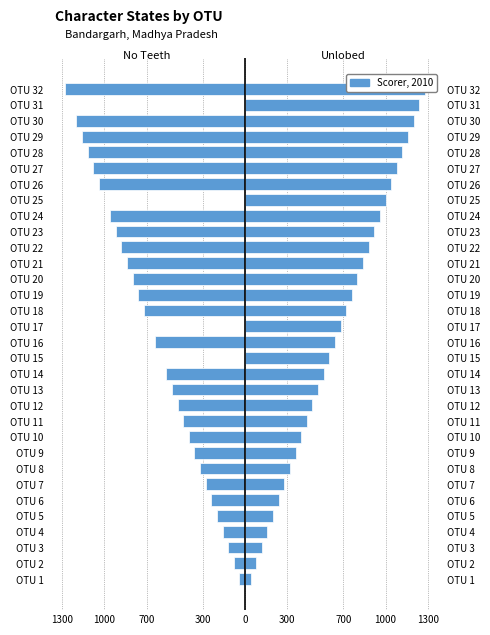

What is the approximate value of No Teeth (left) at OTU 28, to the nearest 50?

-1100